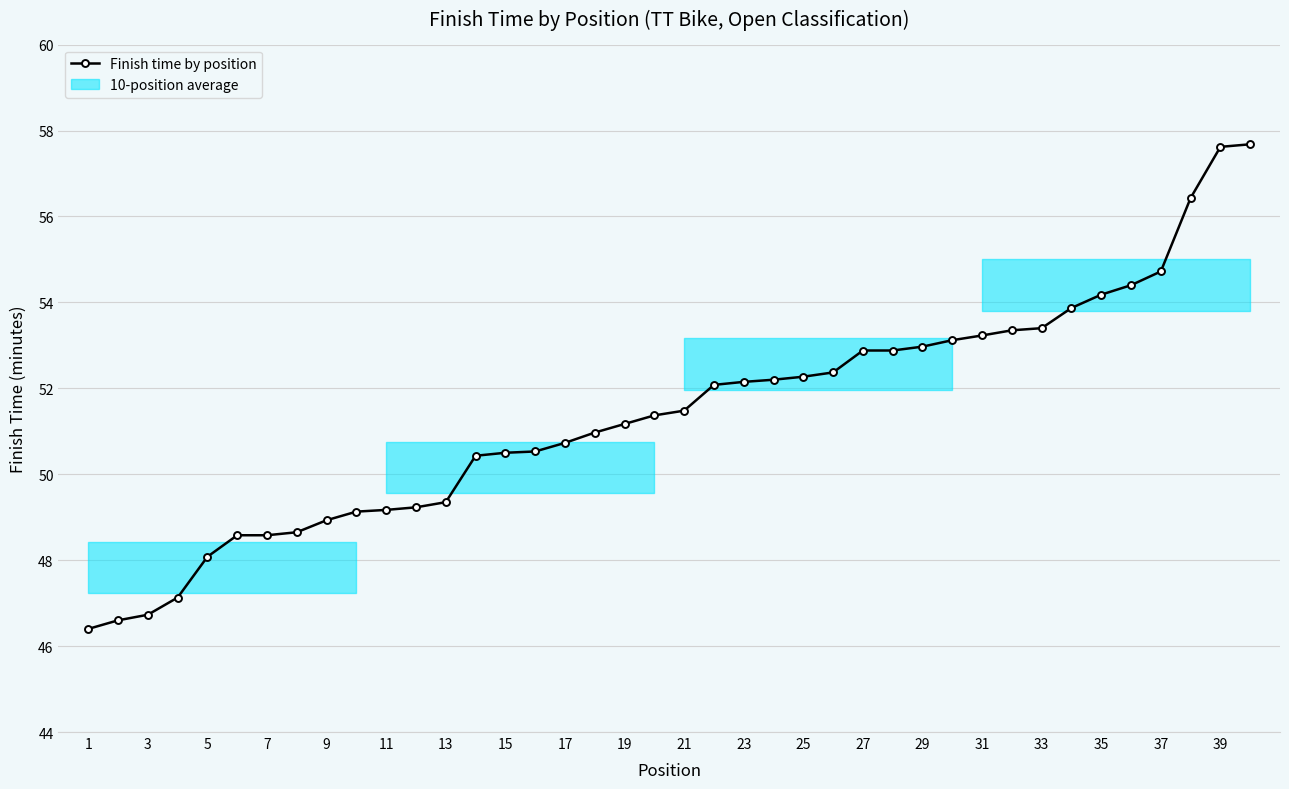

The Finish time by position series shows 52.3 at 25. True or false?

True